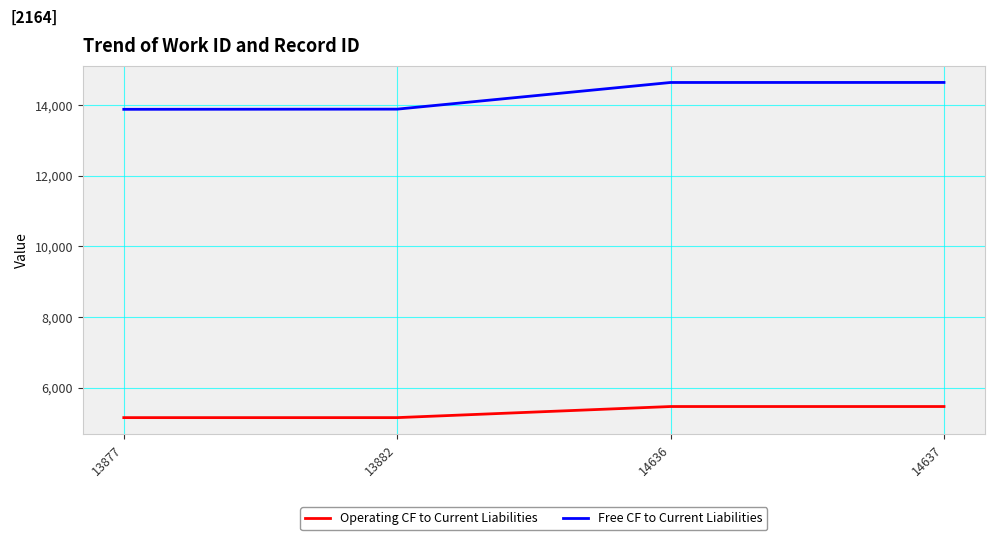

What is the total value across all series at 14636?

20109